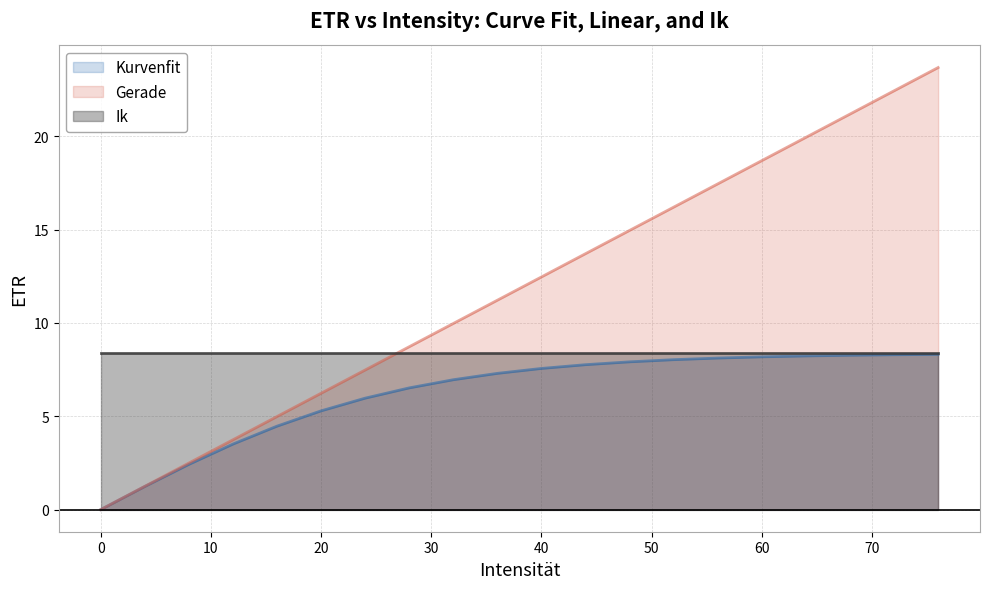

What is the maximum value shown in the chart?

23.7